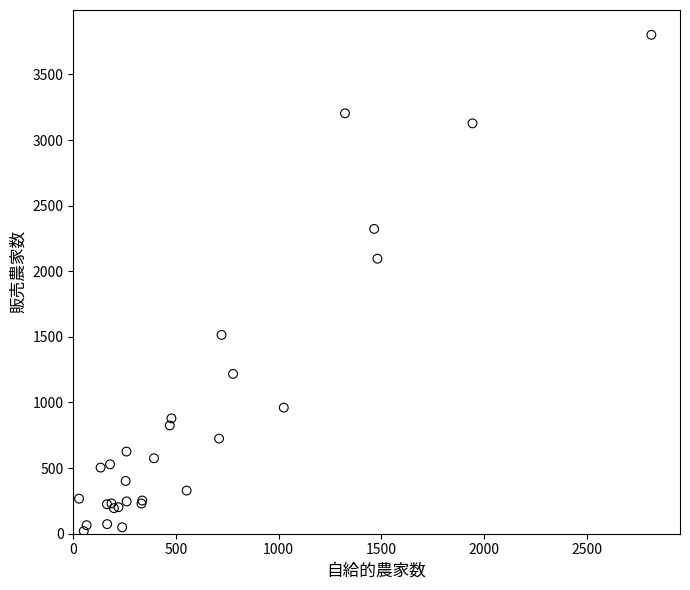

What Y value in the scatter plot is closest to 1911?

2096